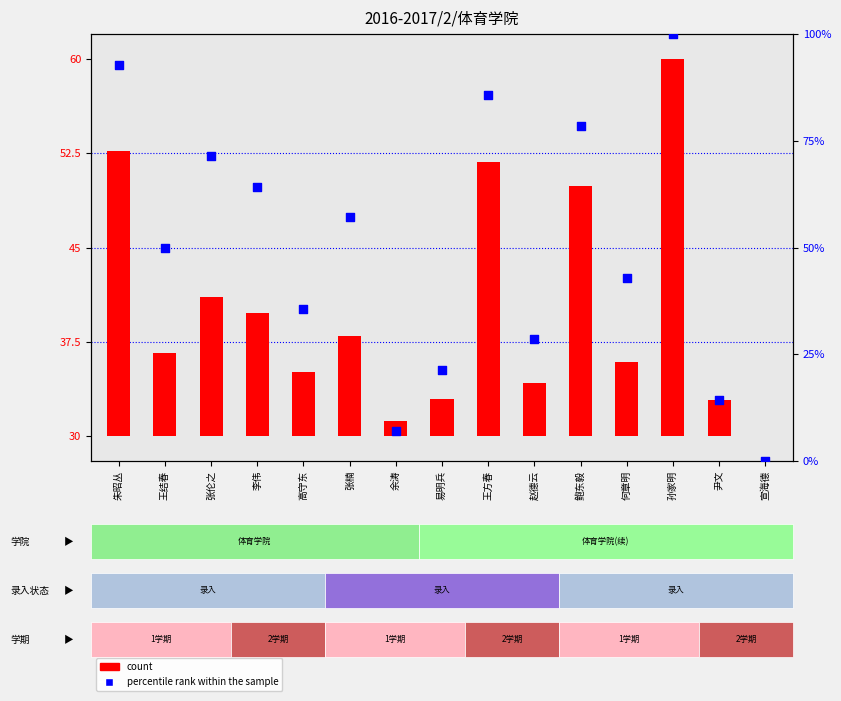

Which series has the largest total across all categories?

percentile rank within the sample